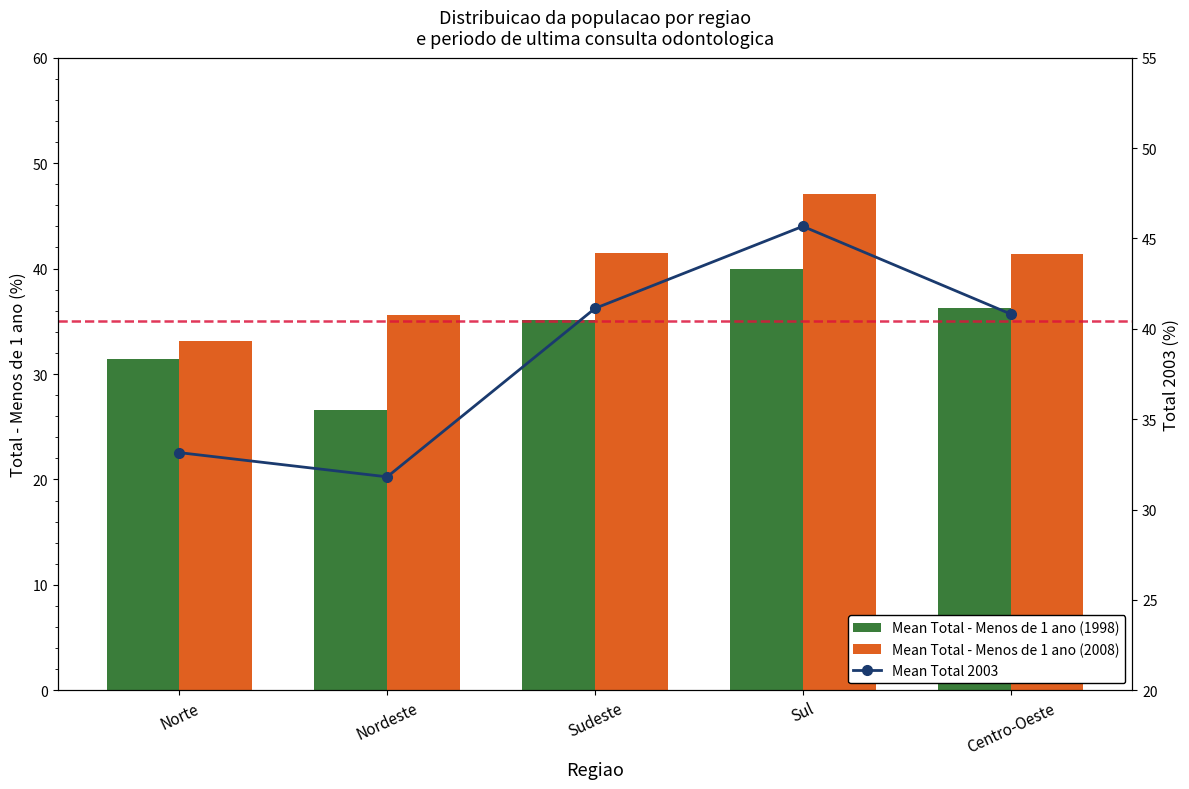

At which category is the sum across all series the highest?

Sul